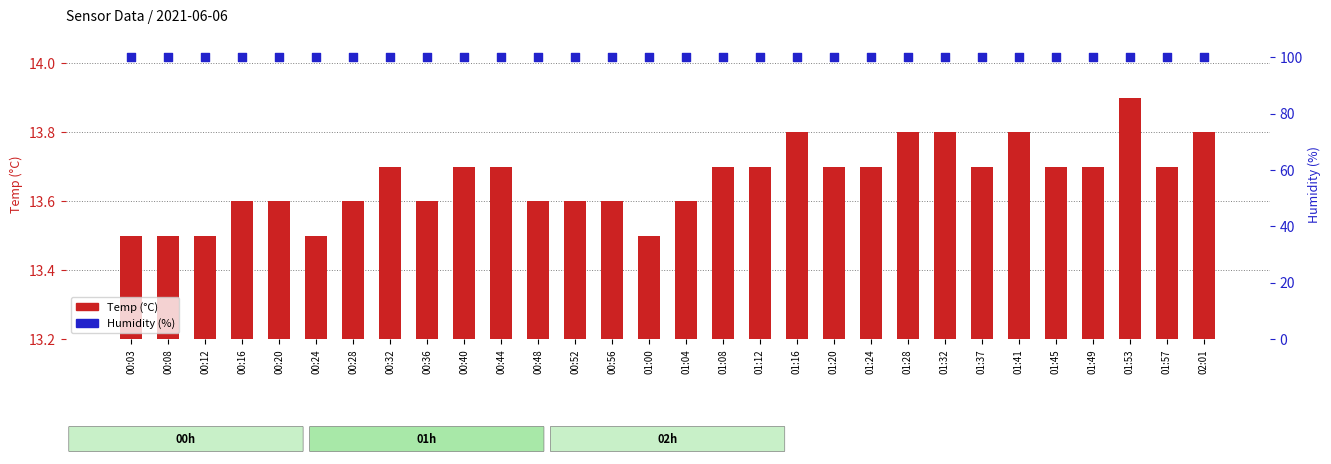

What are all the series names shown in the legend?

Temp (°C), Humidity (%)